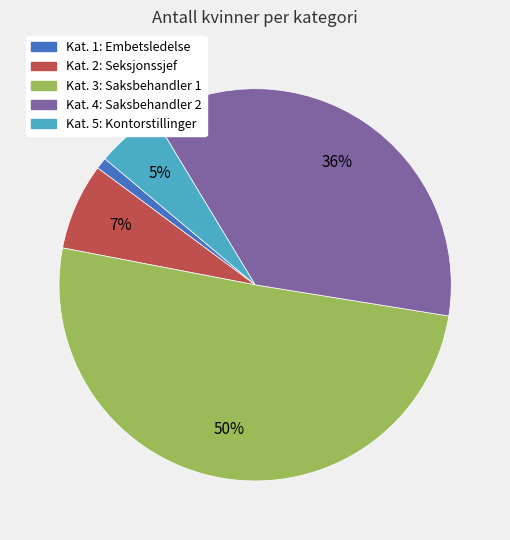

Count the number of slices in the pie.

5